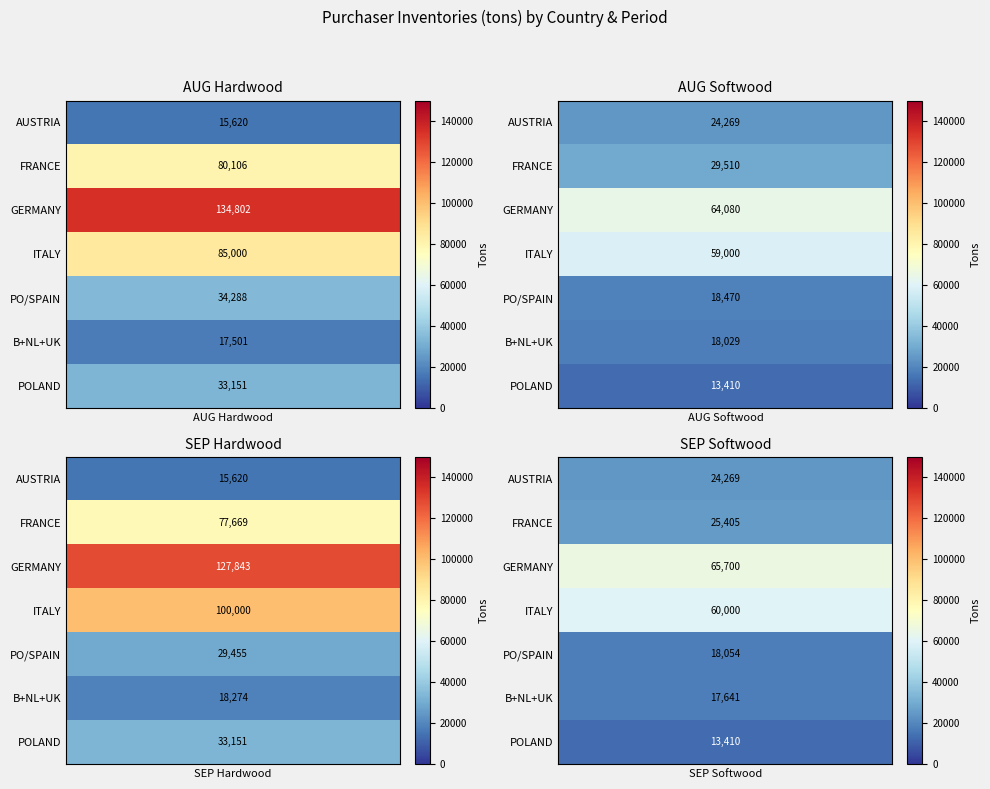

True or false: FRANCE has a value of 42028 at 1.

False